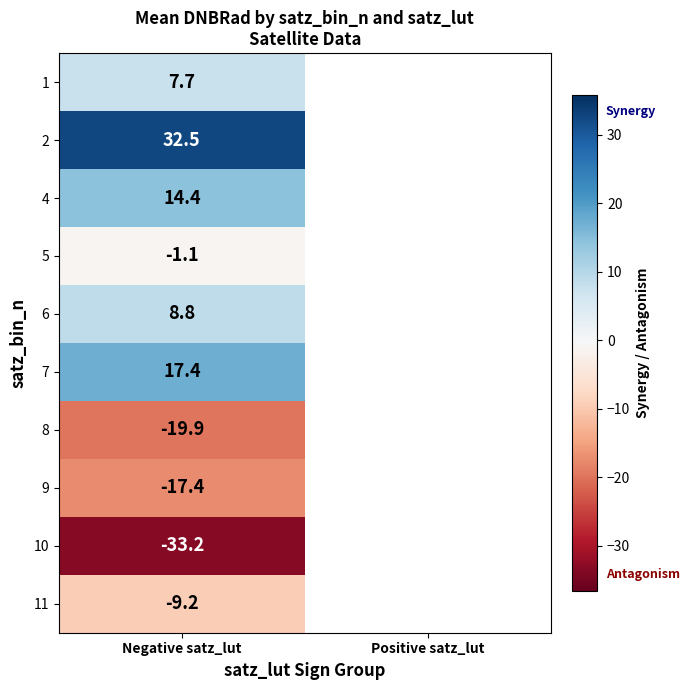

At which label is 10 closest to -33?

Negative satz_lut